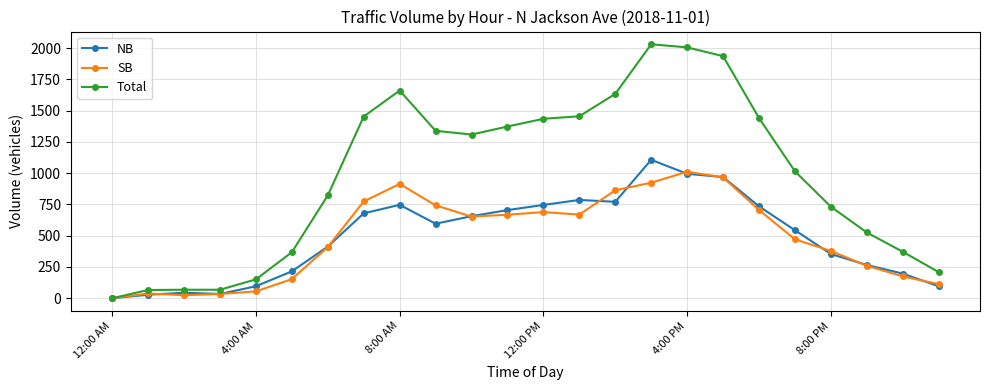

Which series has the widest spread of values?

Total